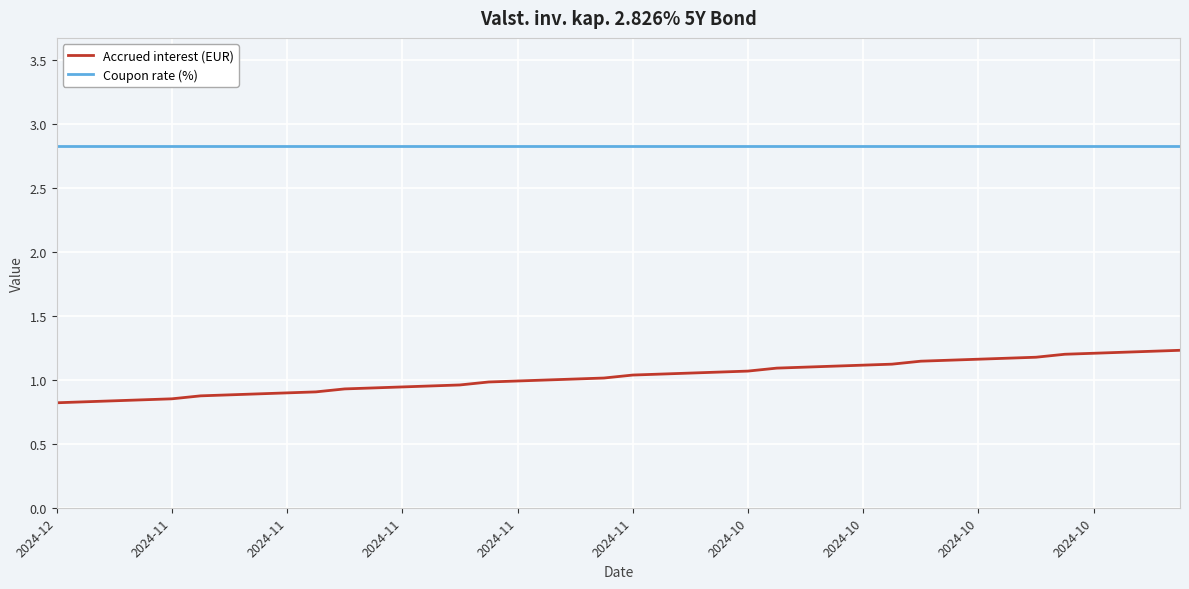

Rank the series by their maximum value, from highest to lowest.

Coupon rate (%), Accrued interest (EUR)